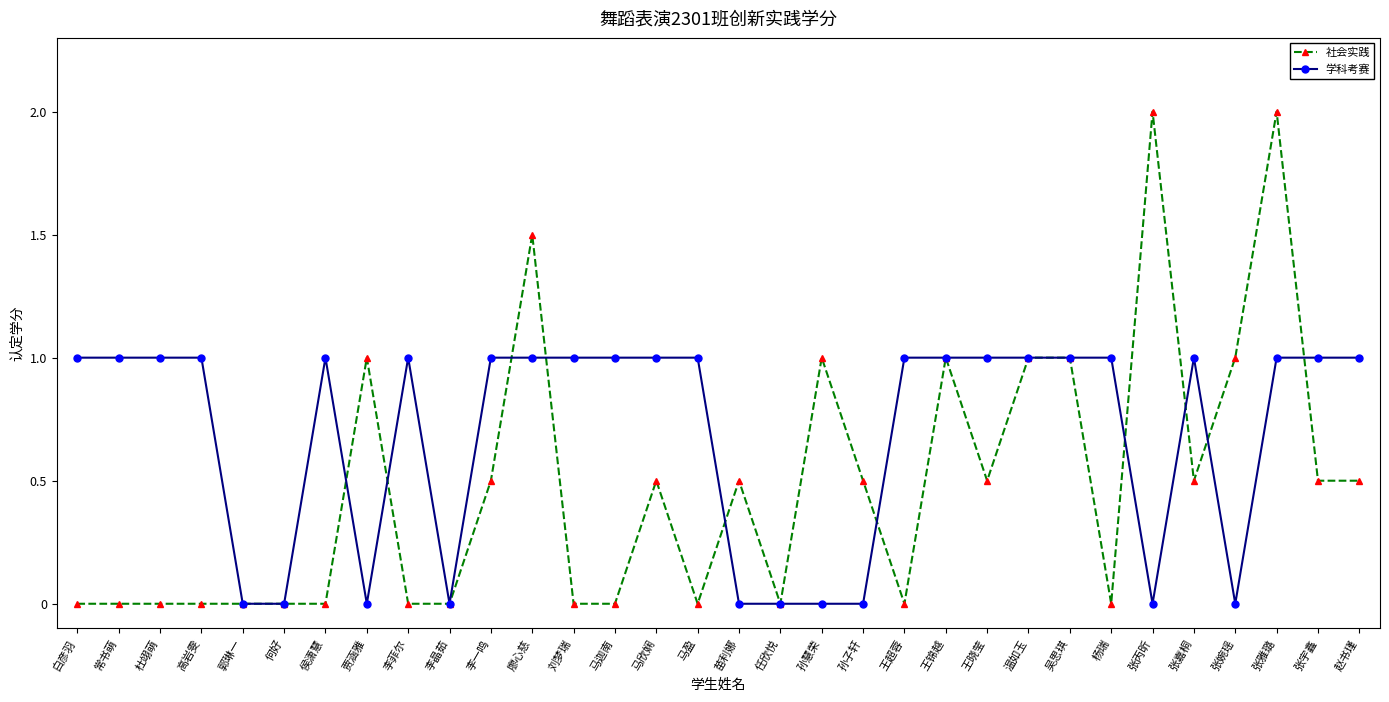

What is the highest value of the 学科考赛 series?

1.0